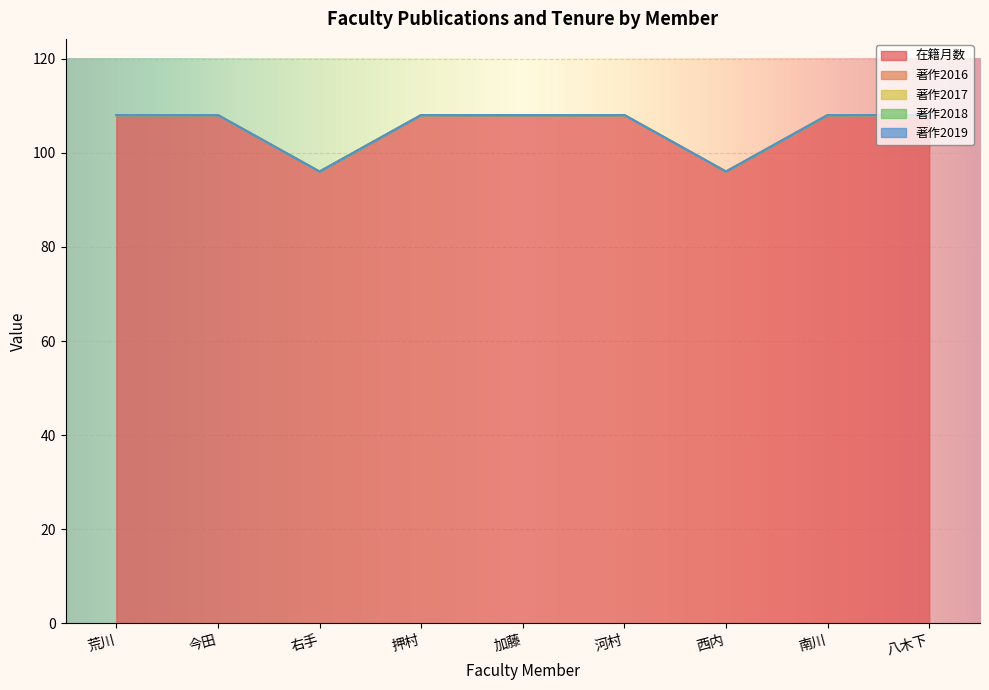

Is the value of 著作2019 at 押村 greater than the value of 在籍月数 at 南川?

No